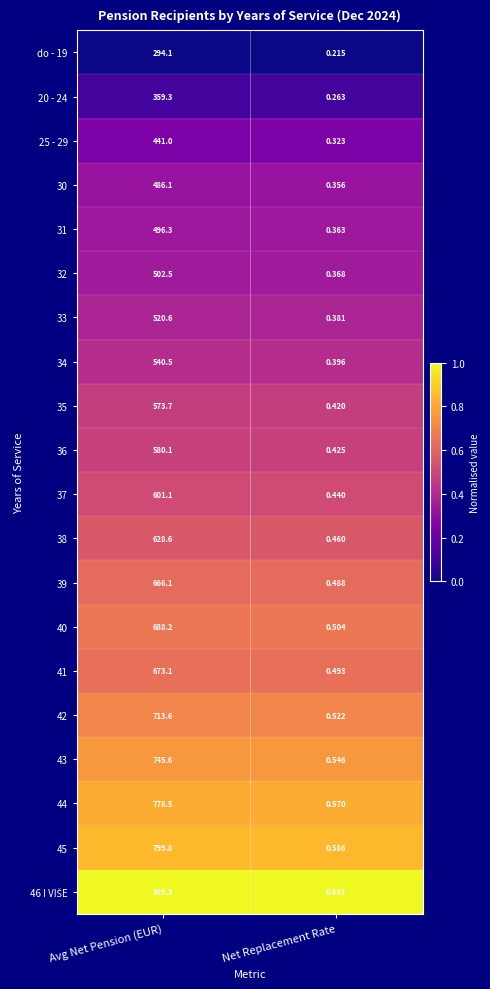

At which category is the sum across all series the highest?

Avg Net Pension (EUR)